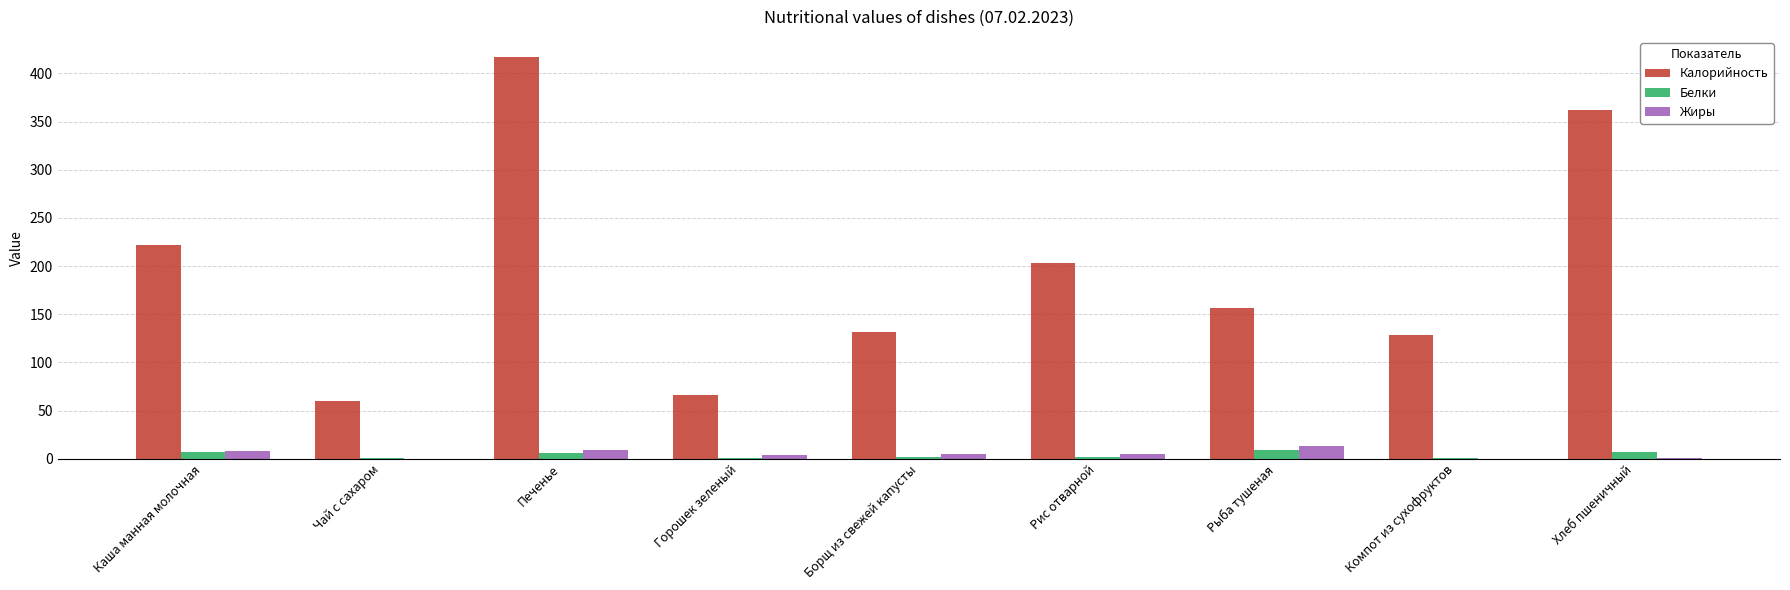

How many values in the Белки series exceed 2?

6